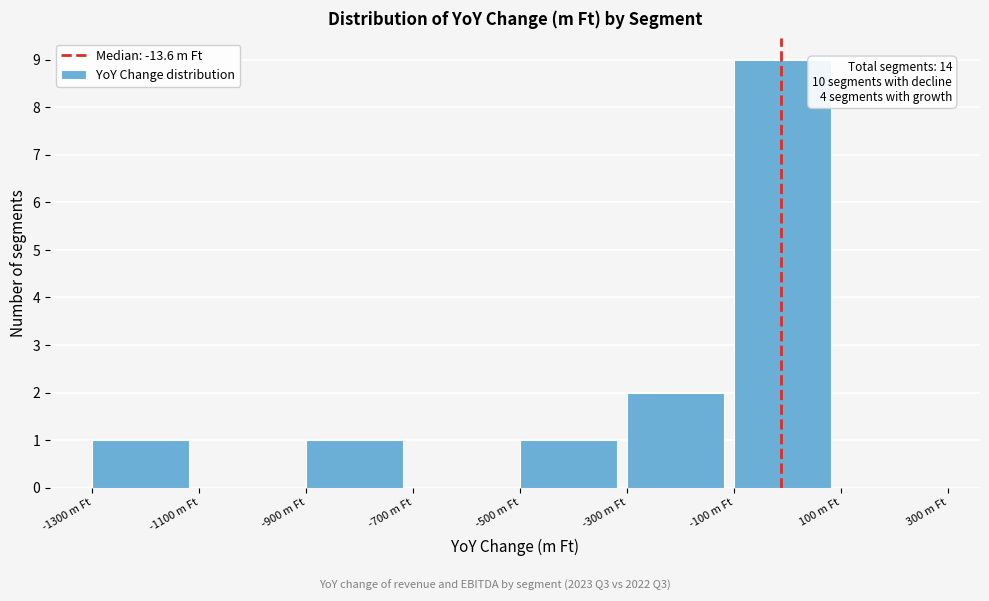

Which range on the x-axis has the tallest bar?

-100 to 100